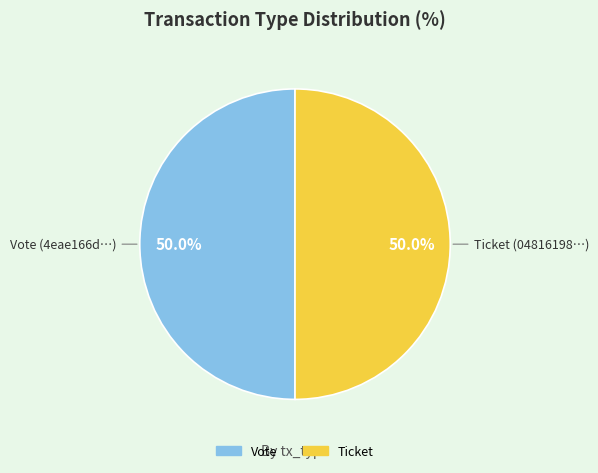

To the nearest percent, what is the average slice percentage?

50%